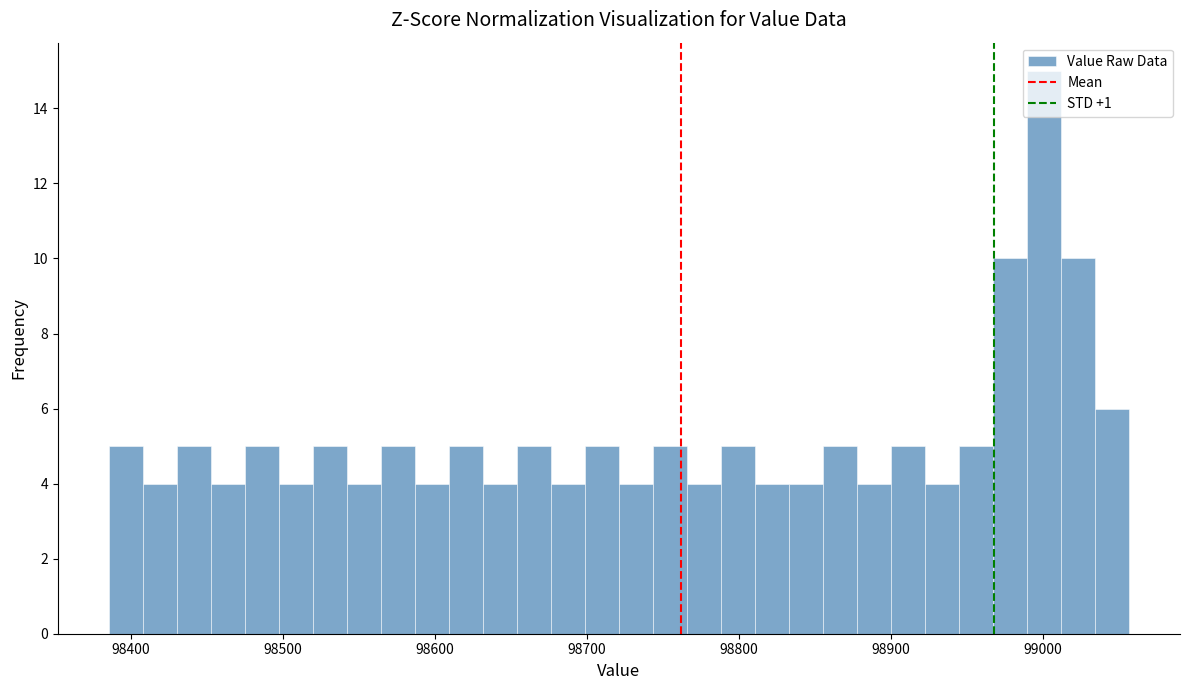

Around what value on the x-axis is the tallest bar? Give the approximate position of its centre, as read against the axis.

99000